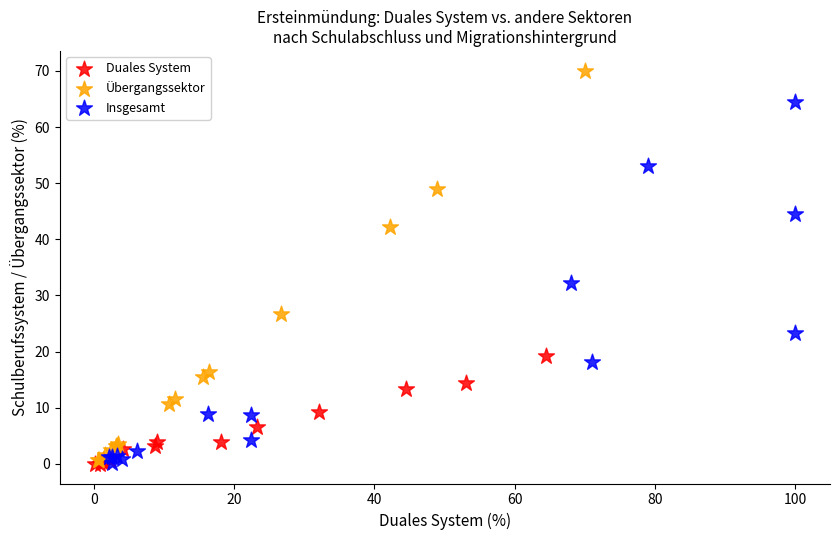

Which series has the widest spread of Y values?

Übergangssektor